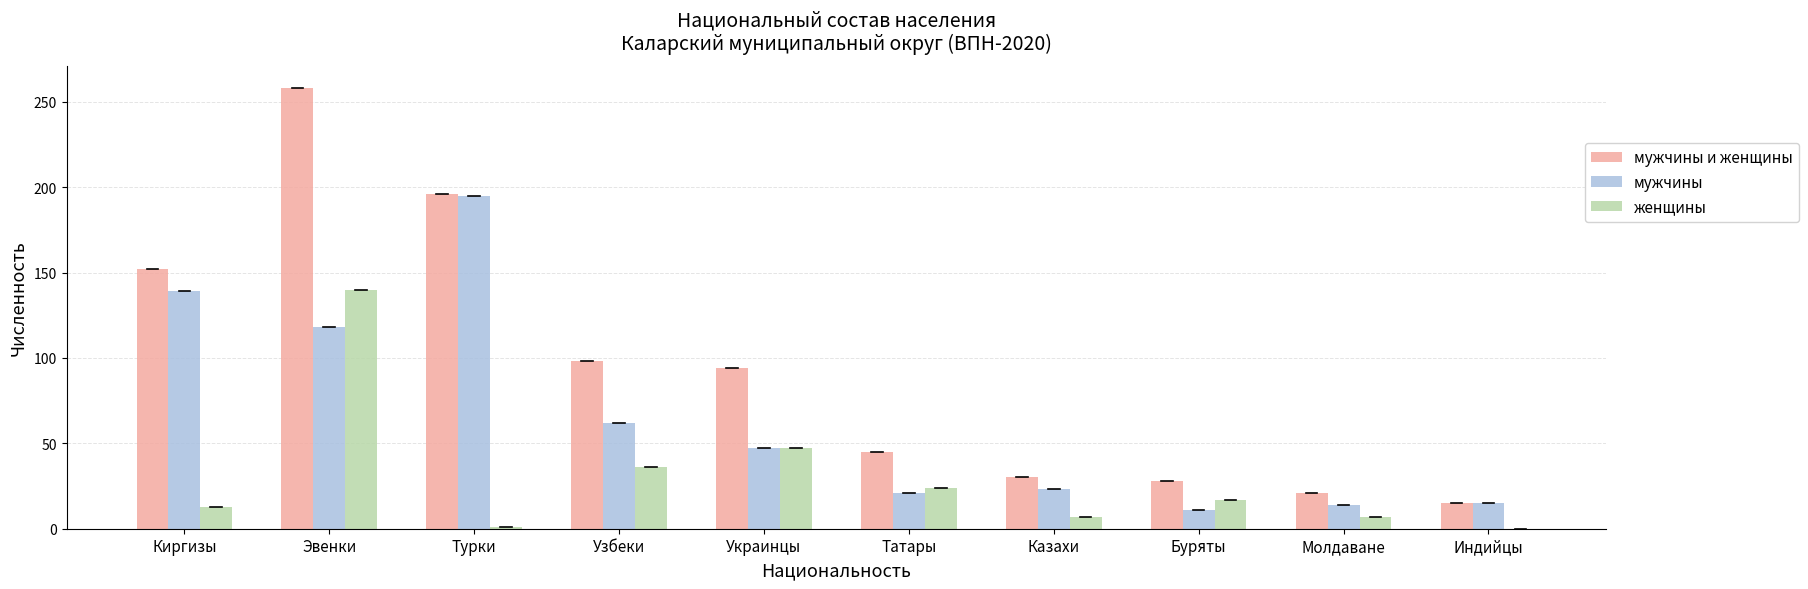

What is the sum of the женщины values at Казахи and Киргизы?

20